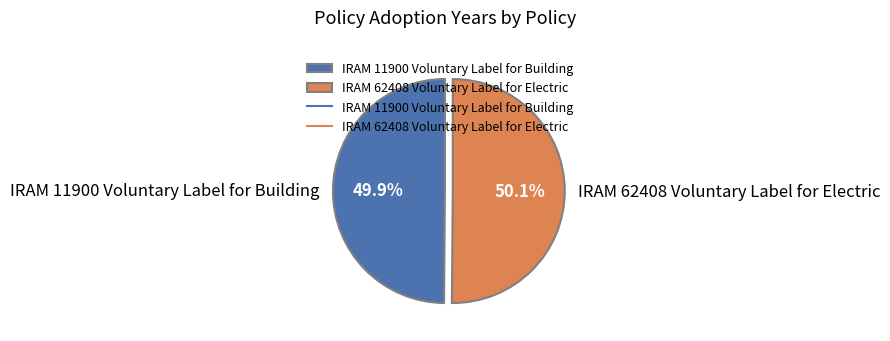

What is the ratio of the value at IRAM 11900 Voluntary Label for Building to the value at IRAM 62408 Voluntary Label for Electric?

1.0